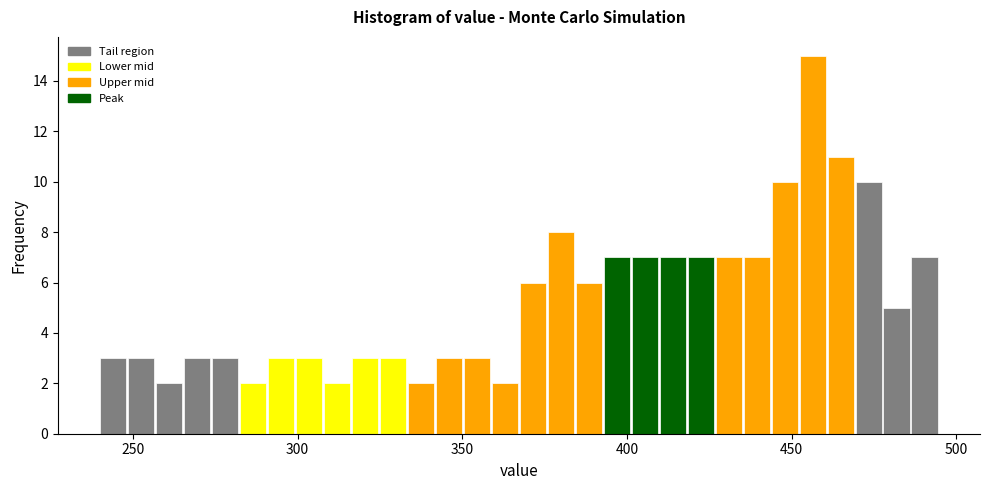

Read against the x-axis, roughly where is the centre of the tallest bar?

455